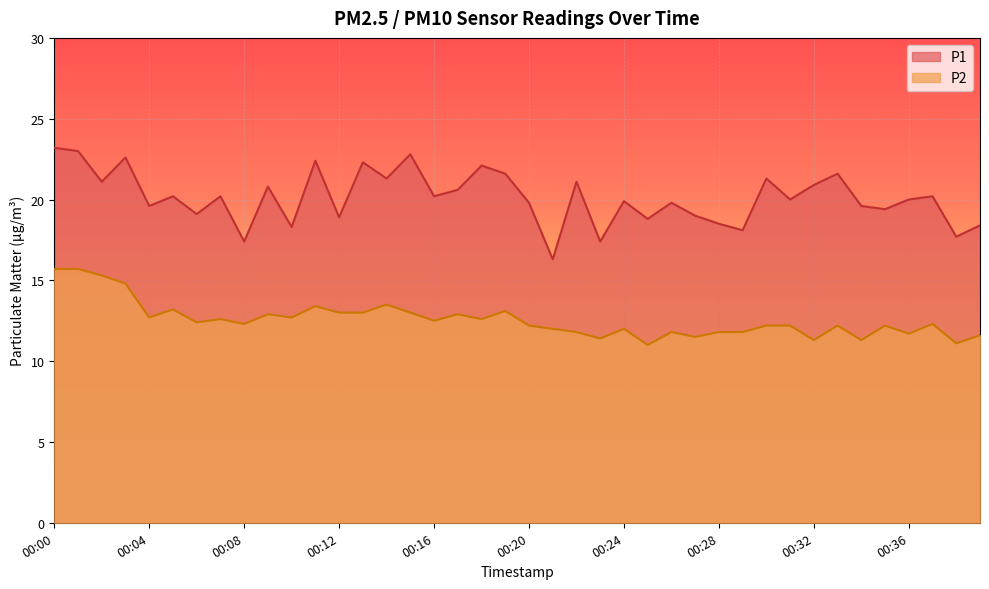

In P1, how many points are lower than both neighbors (excluding endpoints)?

15